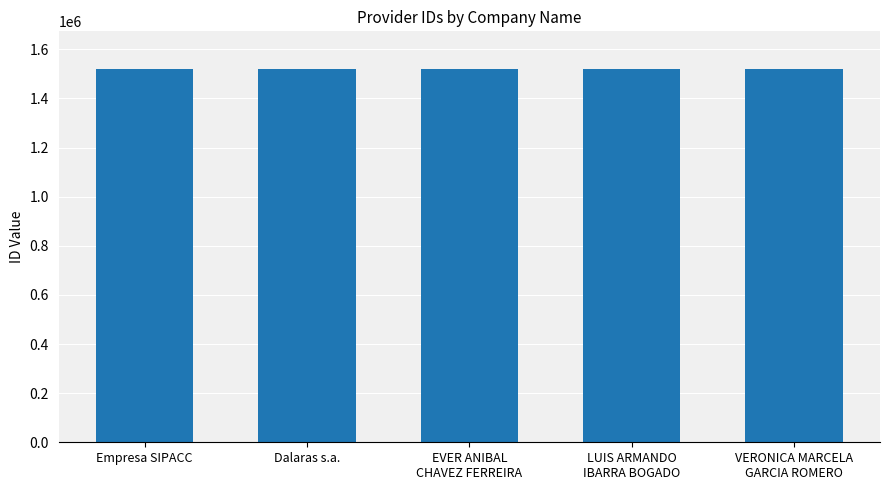

Are the bars horizontal?

No